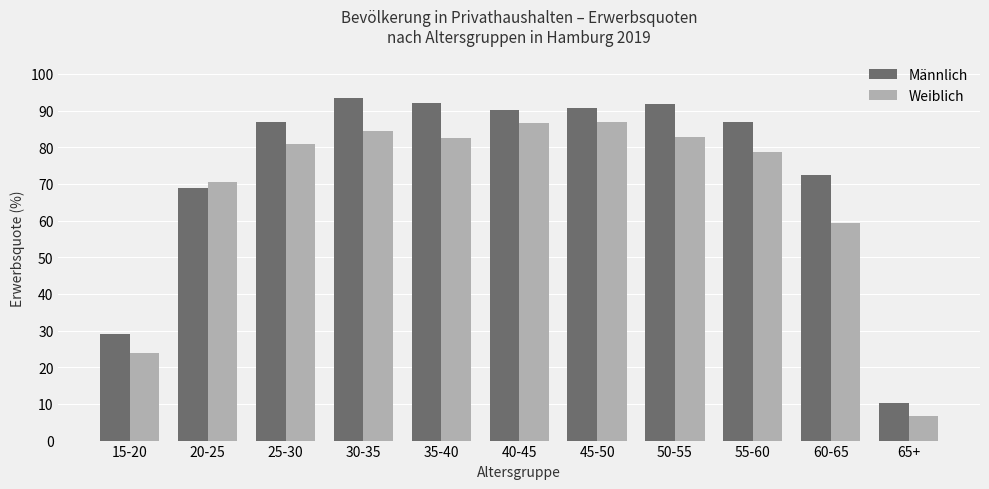

What is the label of the 1st bar from the right?

65+